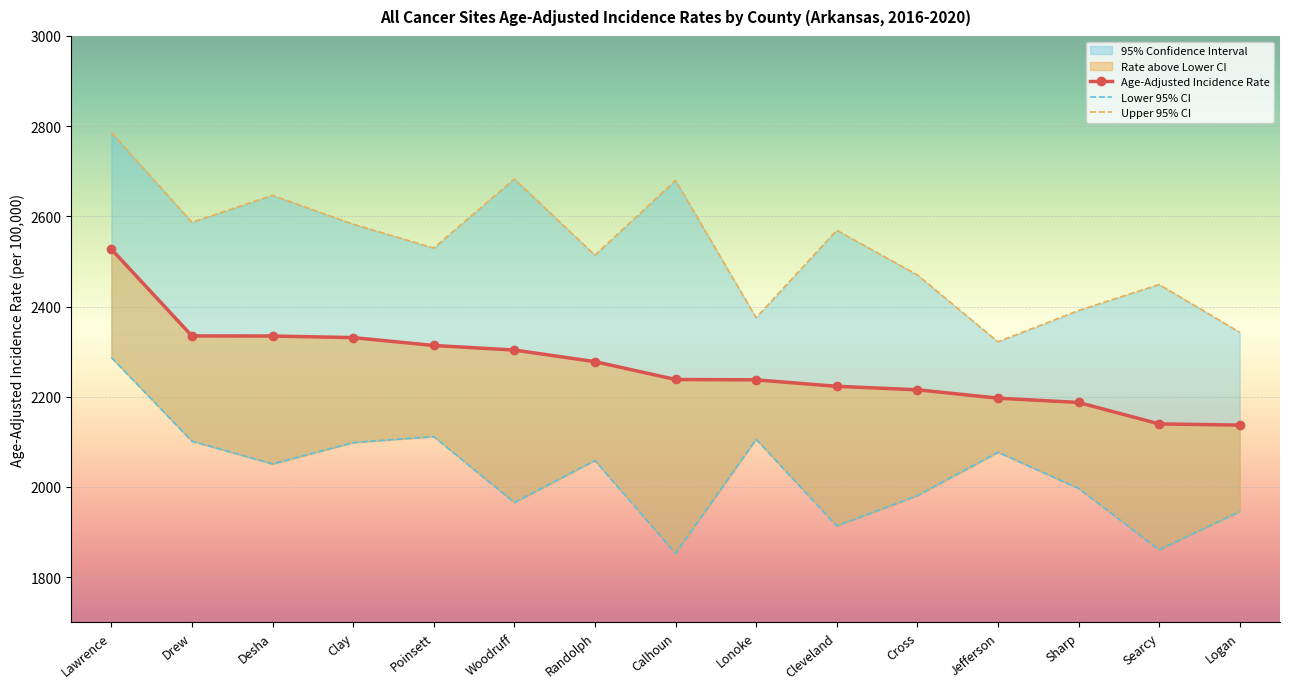

Which series has the largest total across all categories?

Upper 95% CI